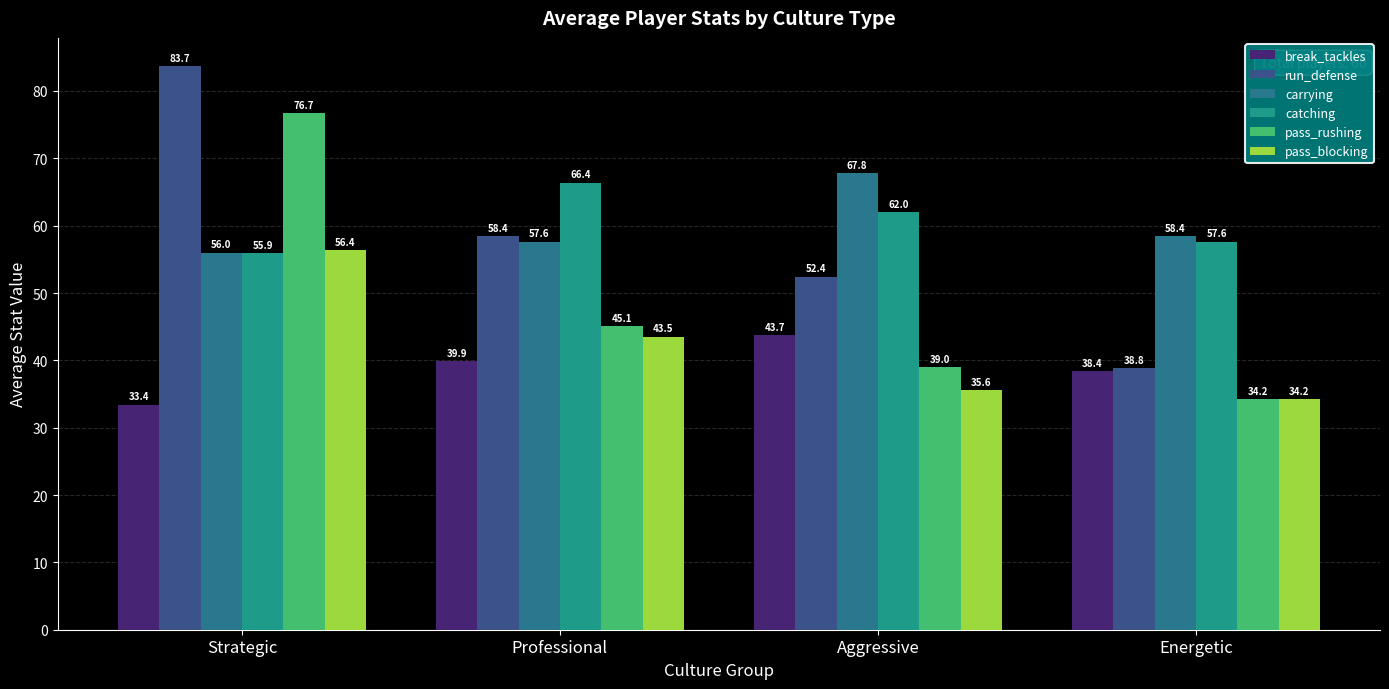

Are the bars horizontal?

No